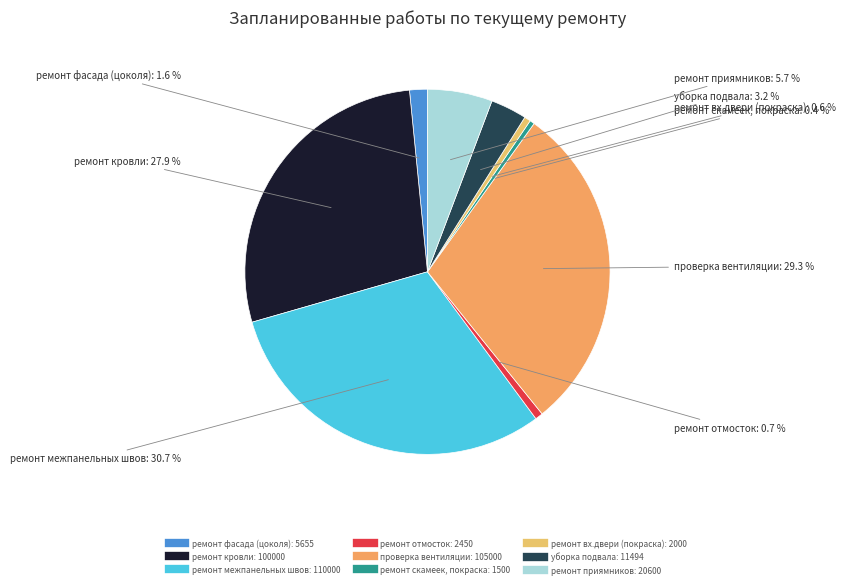

How much of the chart is everything except ремонт фасада (цоколя)?

98.4%